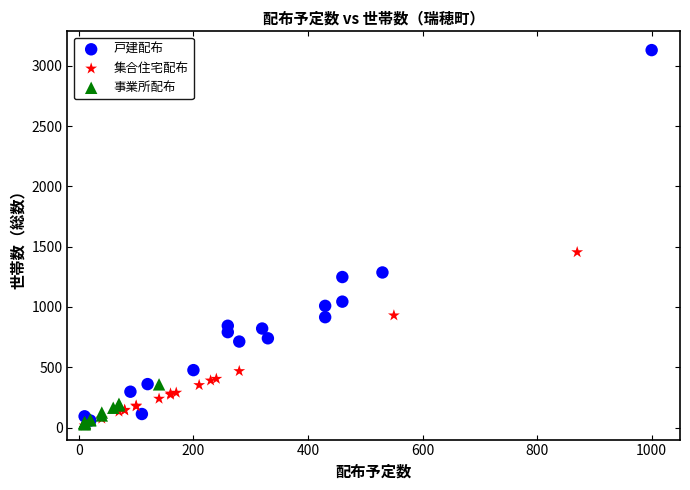

What are all the series names shown in the legend?

戸建配布, 集合住宅配布, 事業所配布